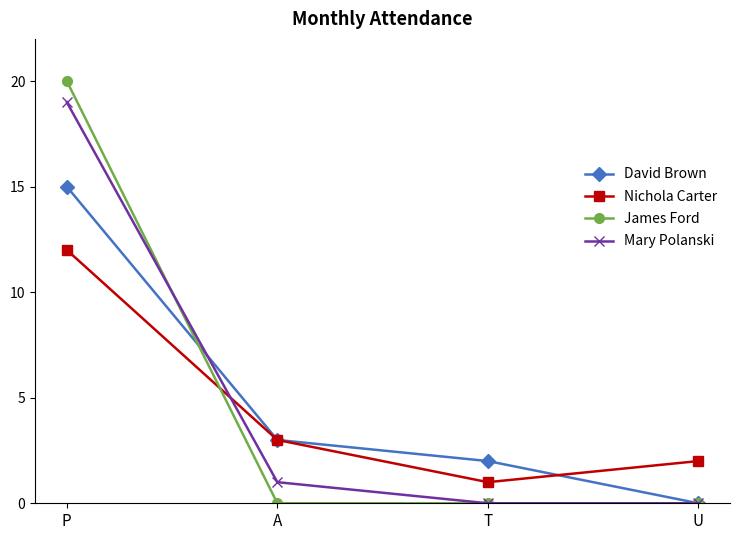

Reading right to left, what are all the values shown in this chart?

David Brown: U=0	T=2	A=3	P=15
Nichola Carter: U=2	T=1	A=3	P=12
James Ford: U=0	T=0	A=0	P=20
Mary Polanski: U=0	T=0	A=1	P=19